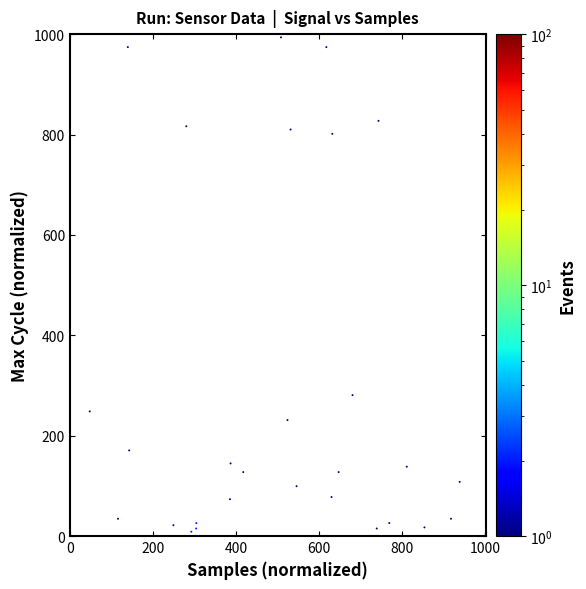

What Y value in the scatter plot is closest to 500?

280.8